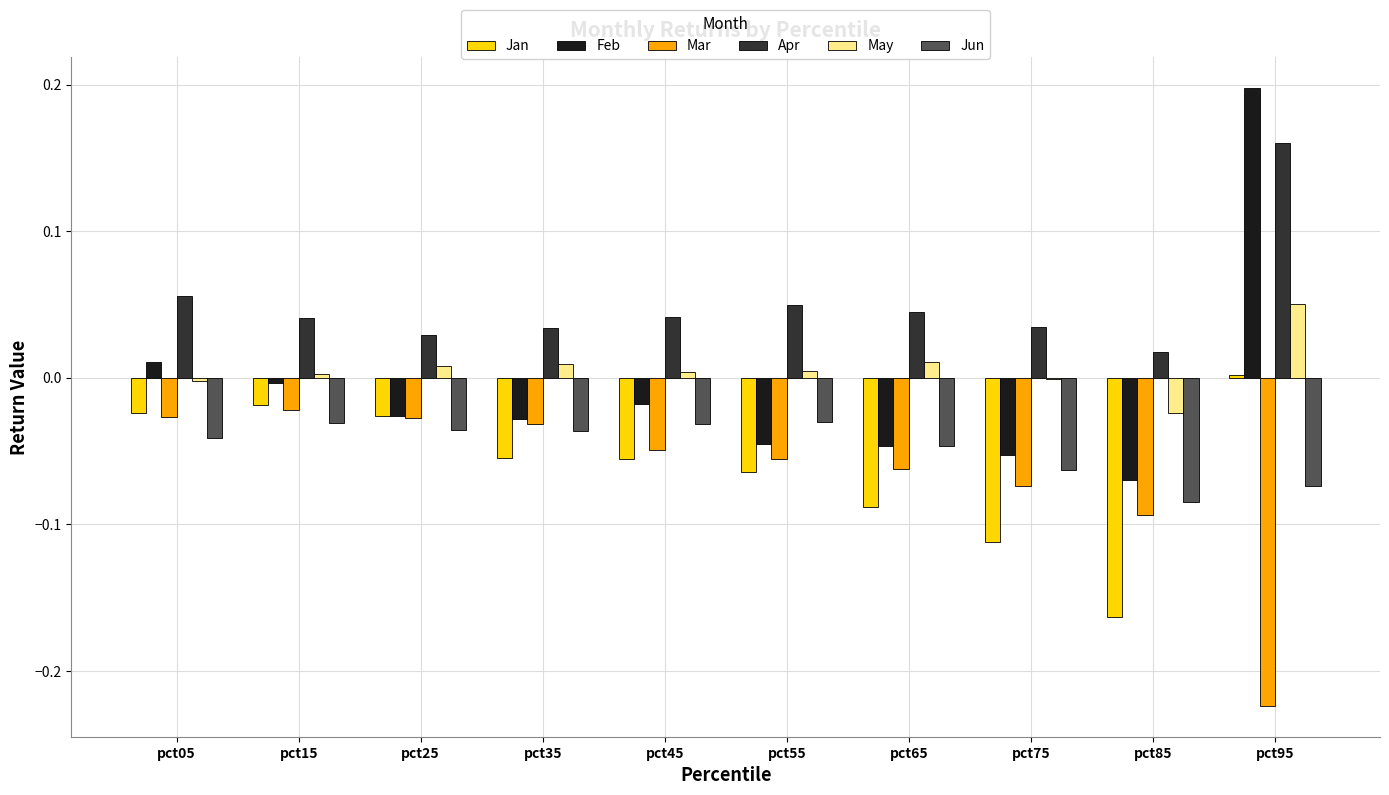

Count the number of data series in this chart.

6